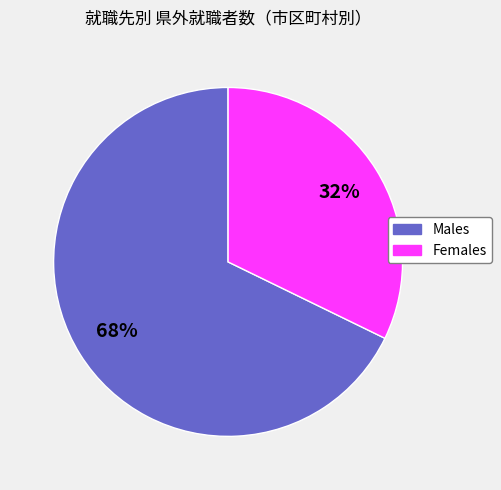

To the nearest percent, what is the average slice percentage?

50%